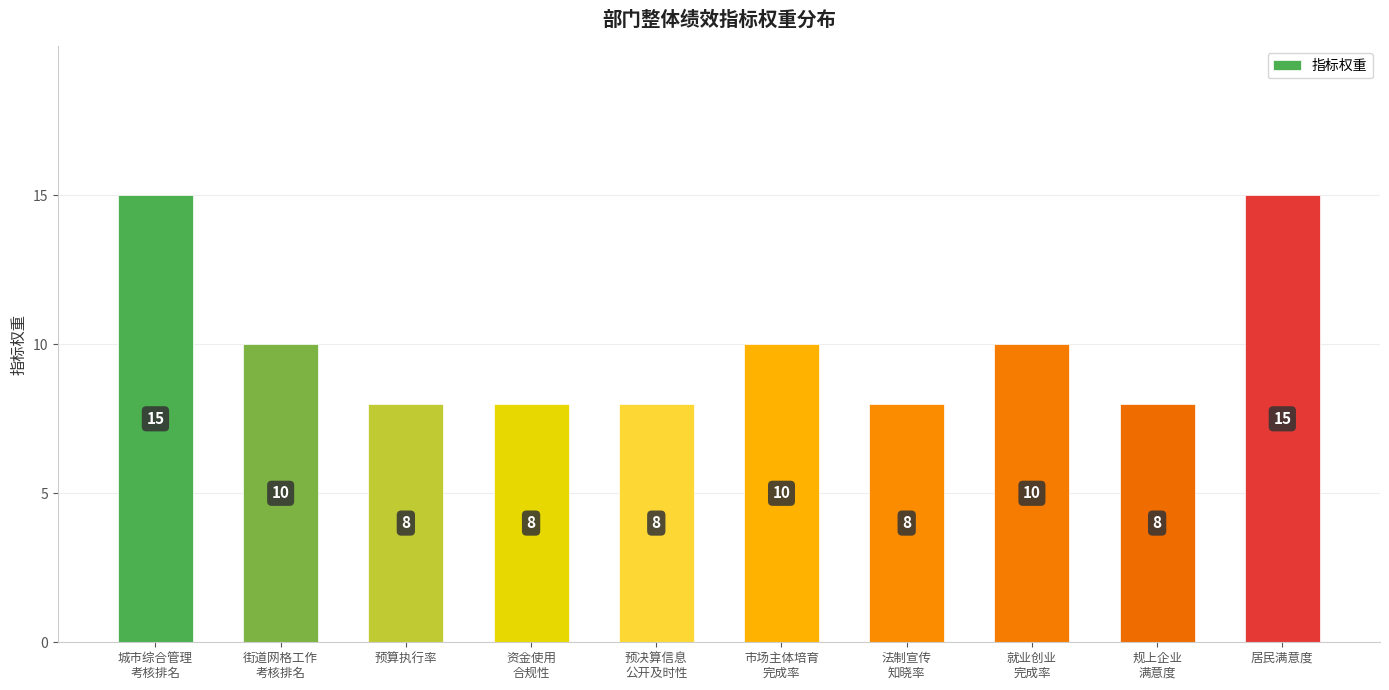

What is the sum of the values at 预决算信息
公开及时性 and 城市综合管理
考核排名?

23